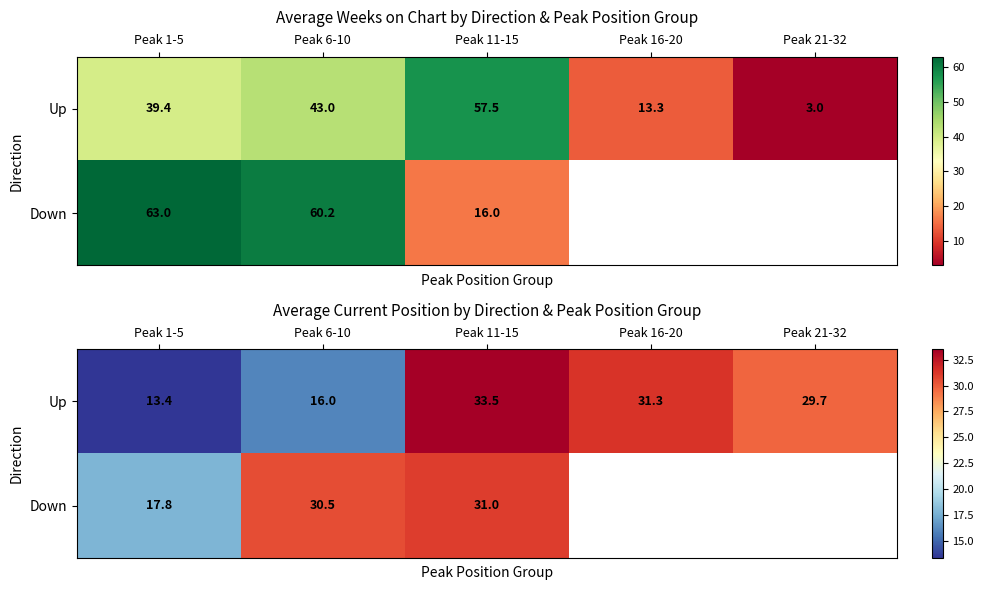

The value of Down at Peak 1-5 is 11.8. True or false?

False